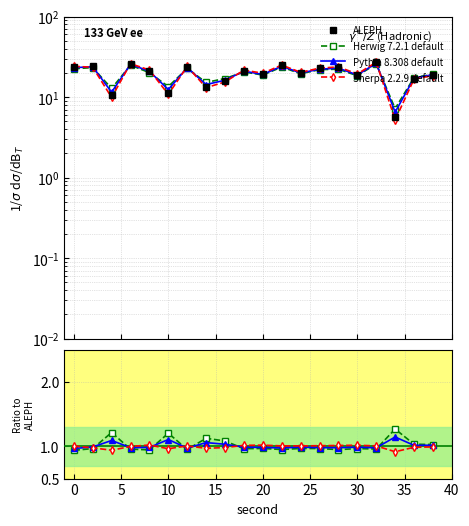

What is the difference between the maximum and second lowest values in the Herwig 7.2.1 default series?

0.3